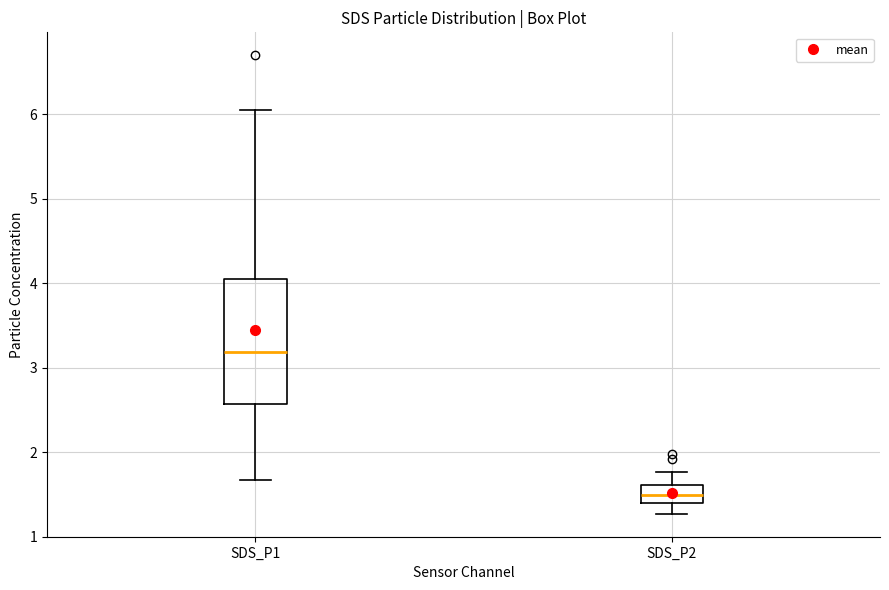

Reading left to right, transcribe this box plot: for each box, give where its median line is, the range the box spans, and where its two whiskers end, as read against the y-axis. The values are not printed on the chart, so give them approximately, as read against the axis.

SDS_P1: median 3.2, box 2.6 to 4.1, whiskers 1.7 to 6.1
SDS_P2: median 1.5, box 1.4 to 1.6, whiskers 1.3 to 1.8